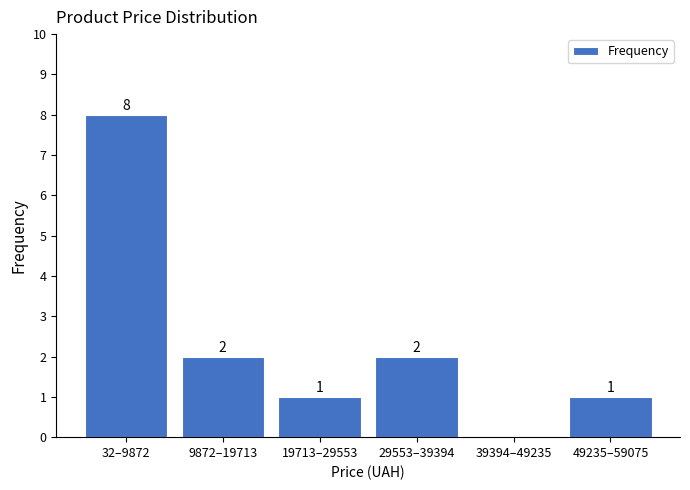

Reading left to right, extract all data points from this chart.

32–9872=8	9872–19713=2	19713–29553=1	29553–39394=2	39394–49235=0	49235–59075=1